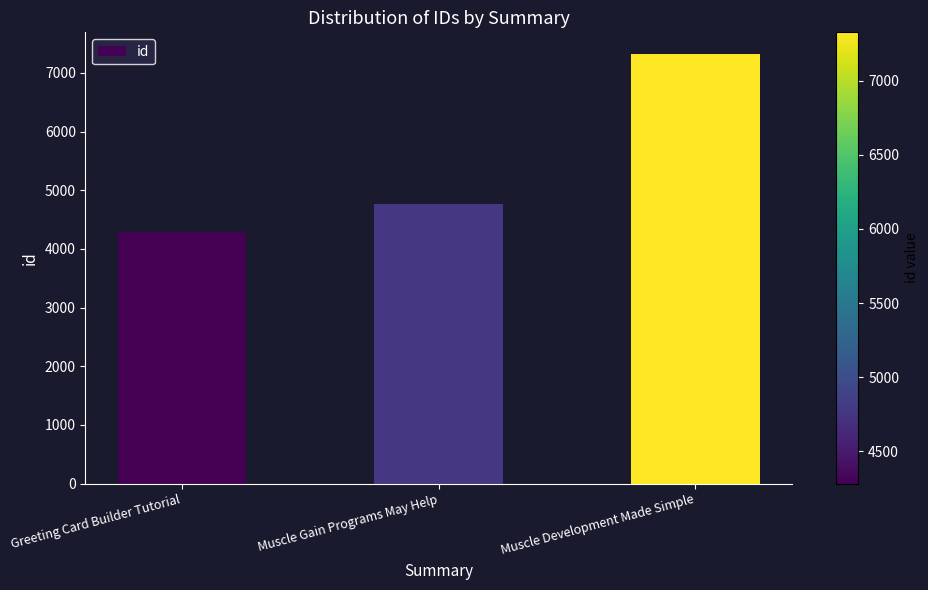

Rank the categories by value from highest to lowest.

Muscle Development Made Simple, Muscle Gain Programs May Help, Greeting Card Builder Tutorial